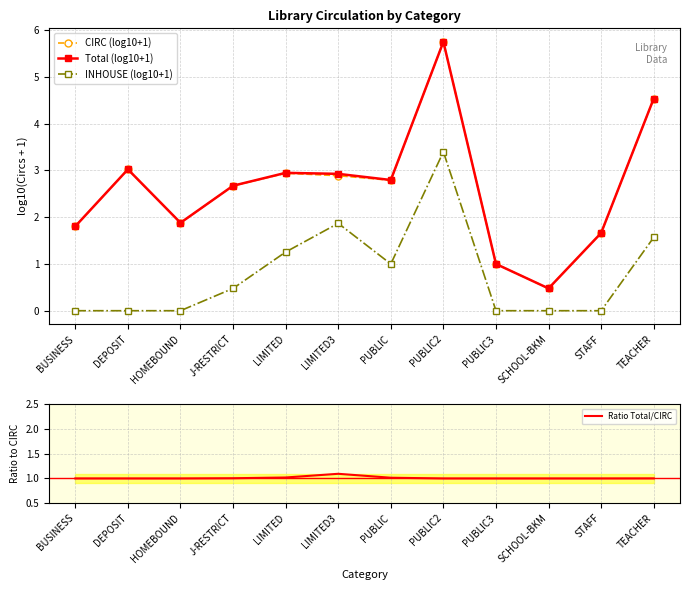

True or false: INHOUSE (log10+1) has a value of 0.5 at J-RESTRICT.

True